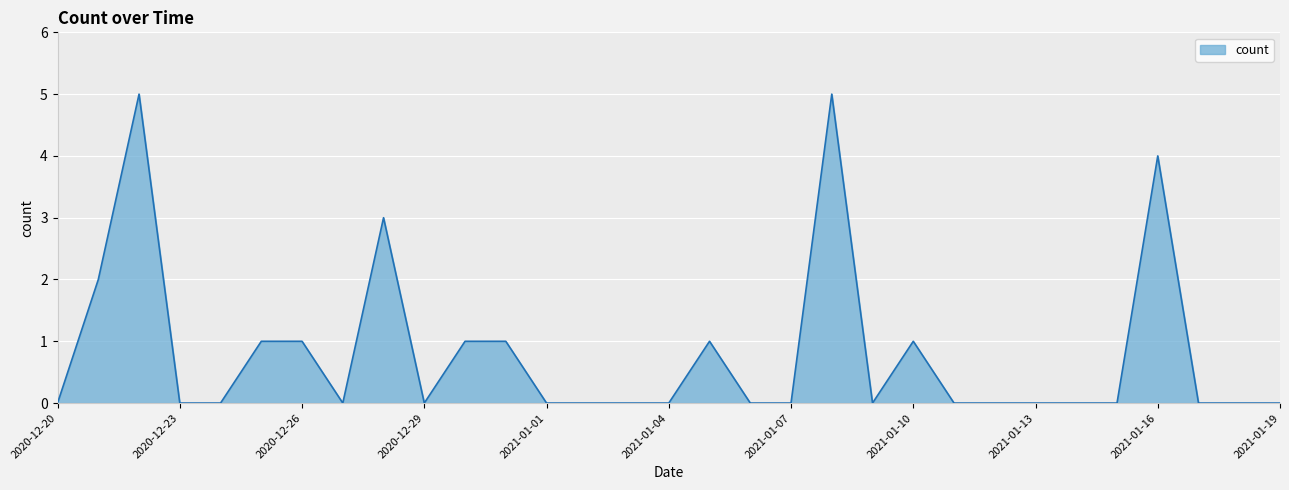

What is the difference between the maximum and minimum values?

5